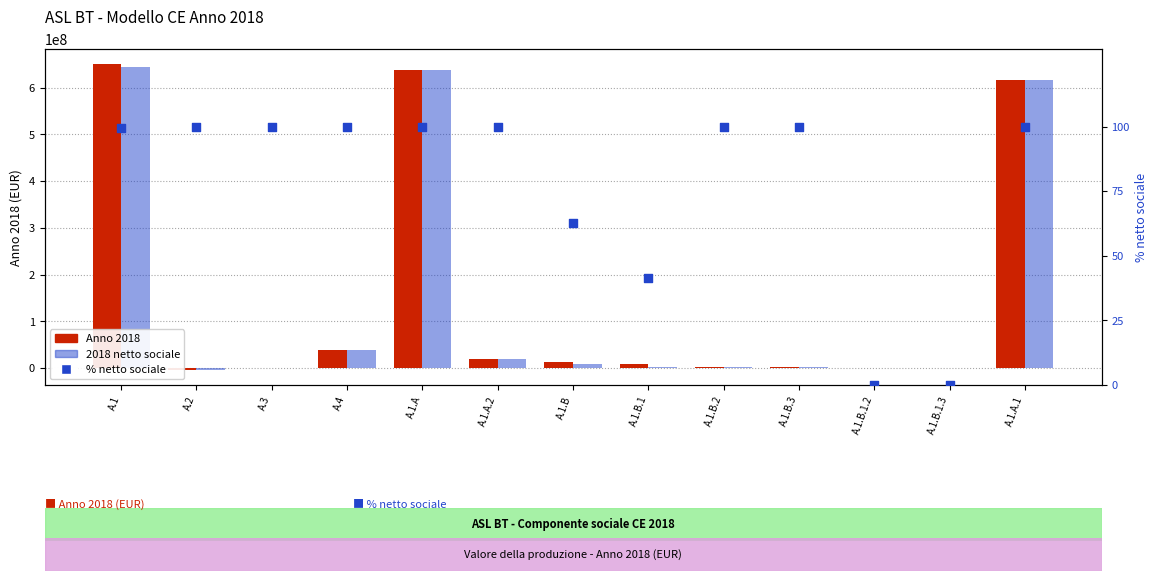

Which series has the largest Y range (max minus min)?

Anno 2018